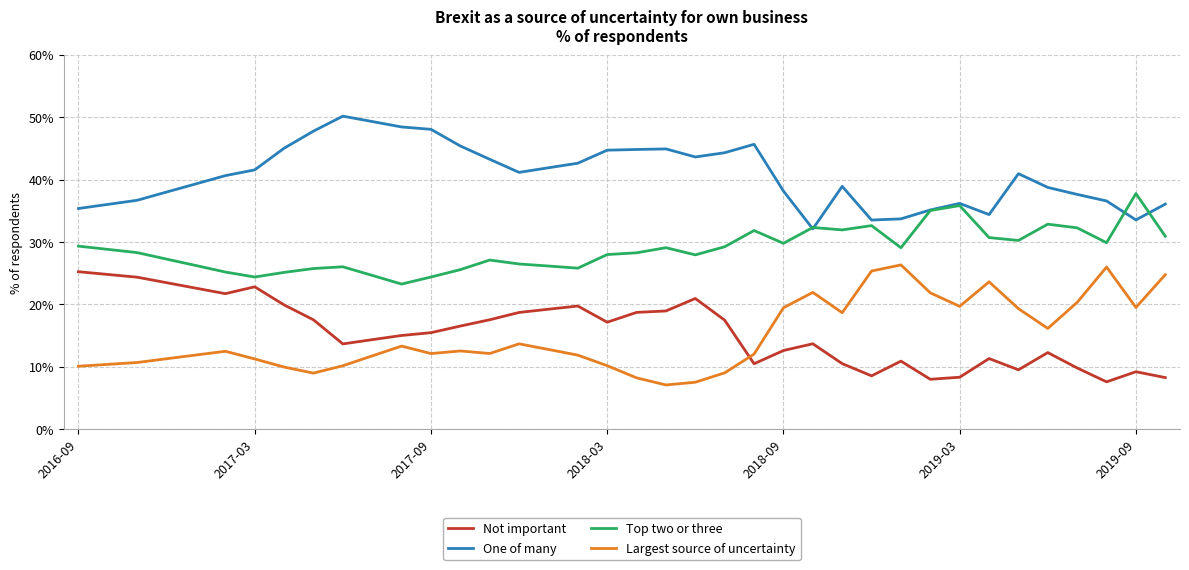

What is the maximum value shown in the chart?

50.2